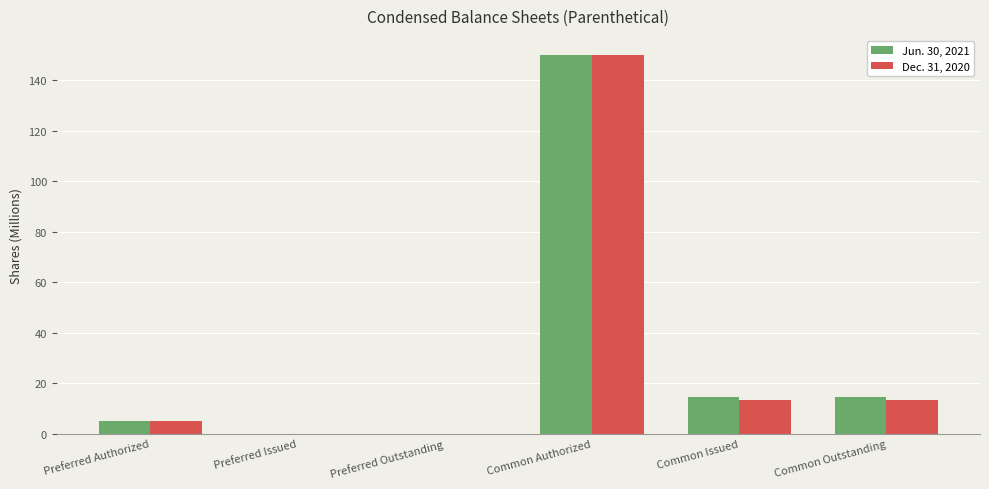

At which category is the sum across all series the highest?

Common Authorized